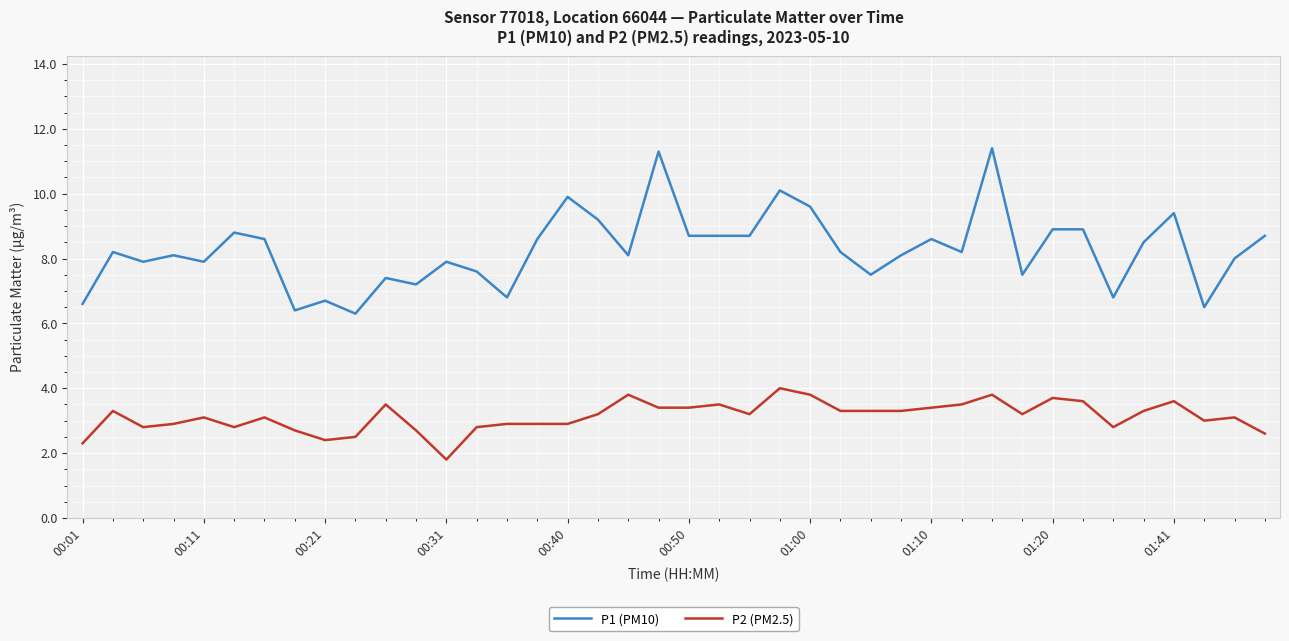

Which series has the widest spread of values?

P1 (PM10)